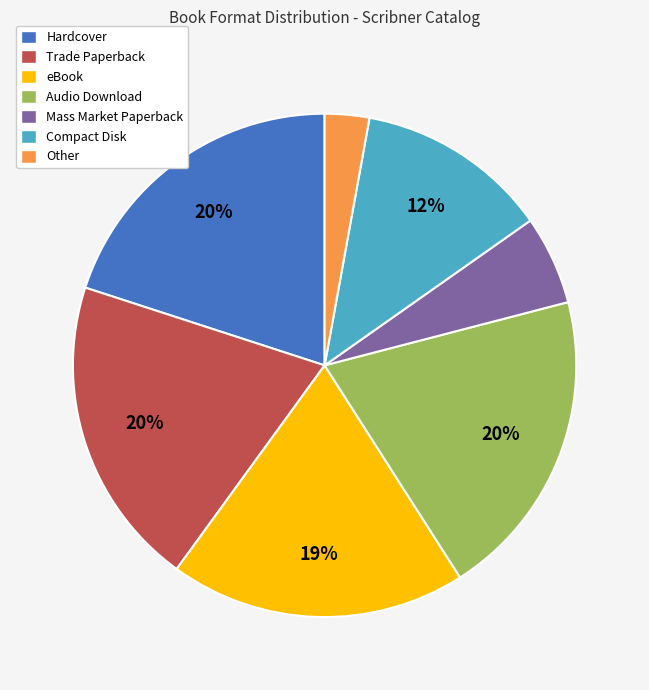

To the nearest percent, what portion does Mass Market Paperback represent?

6%